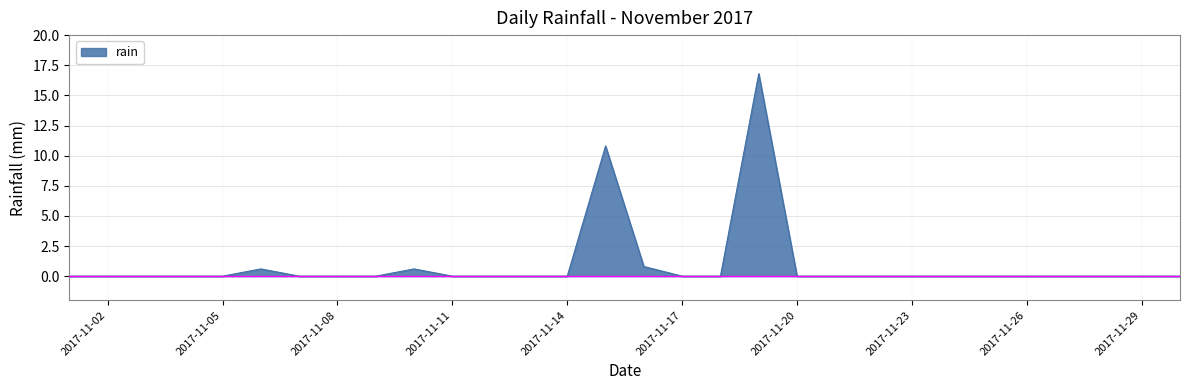

What is the average value?

1.0